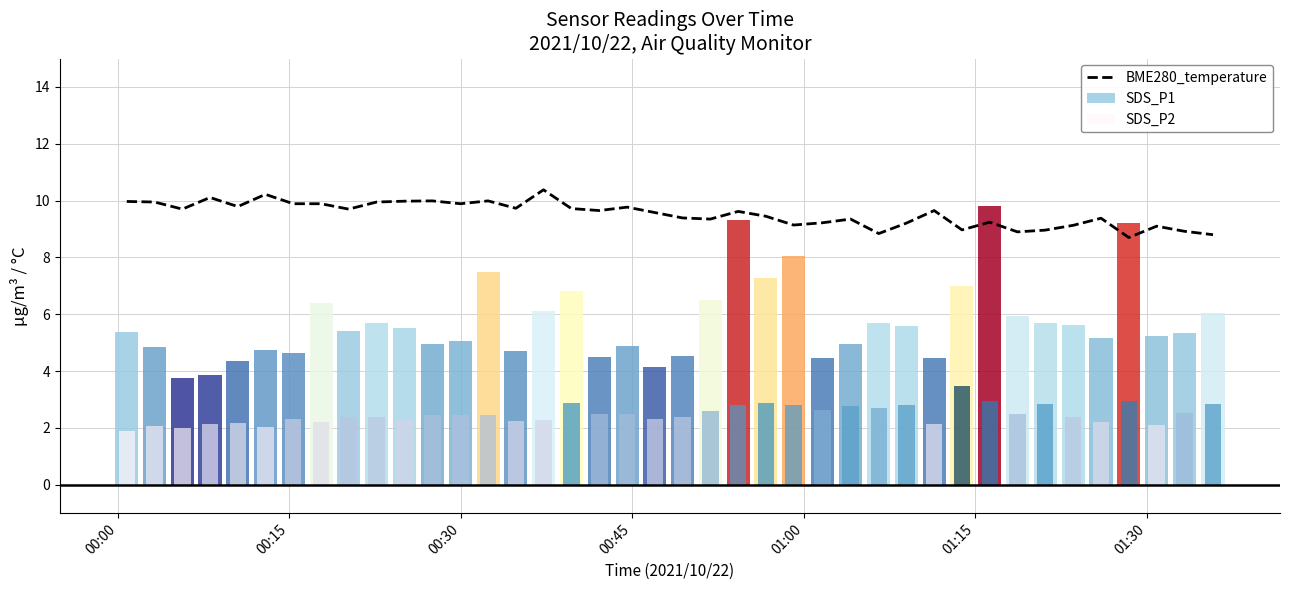

What is the difference between the maximum and second lowest values?

1.6